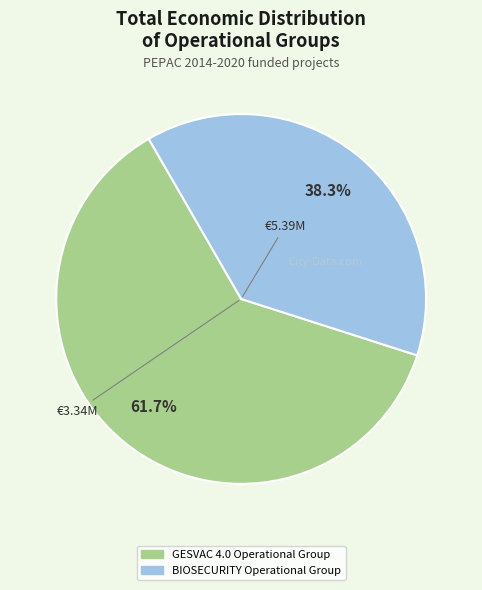

What percentage do GESVAC 4.0 Operational Group and BIOSECURITY Operational Group together represent?

100.0%